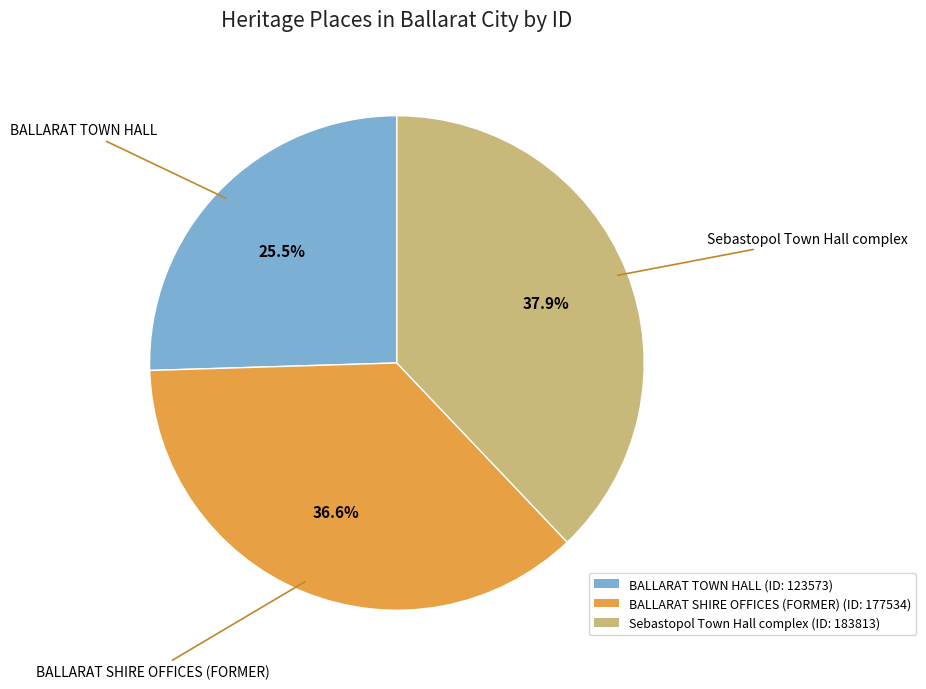

Is it true that BALLARAT SHIRE OFFICES (FORMER) is 37% of the pie?

True